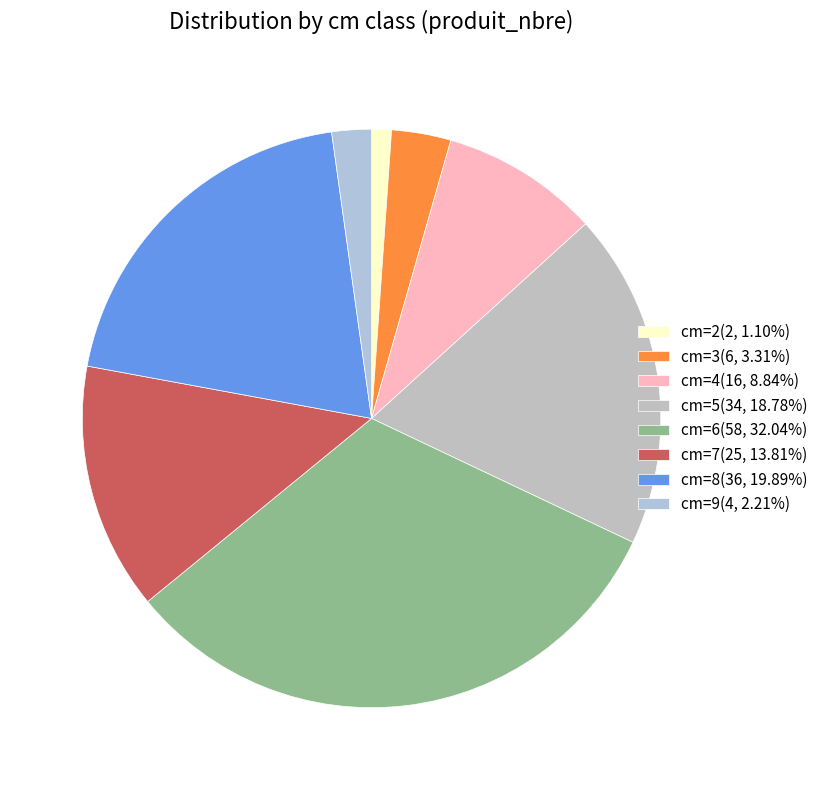

Count the number of slices in the pie.

8